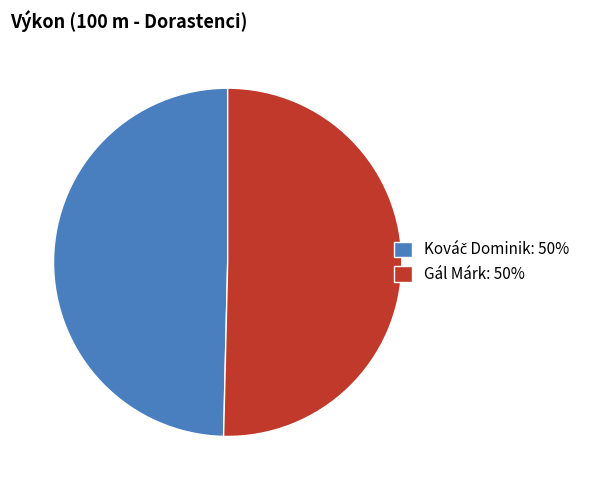

True or false: Gál Márk: 50% accounts for 50% of the total.

True